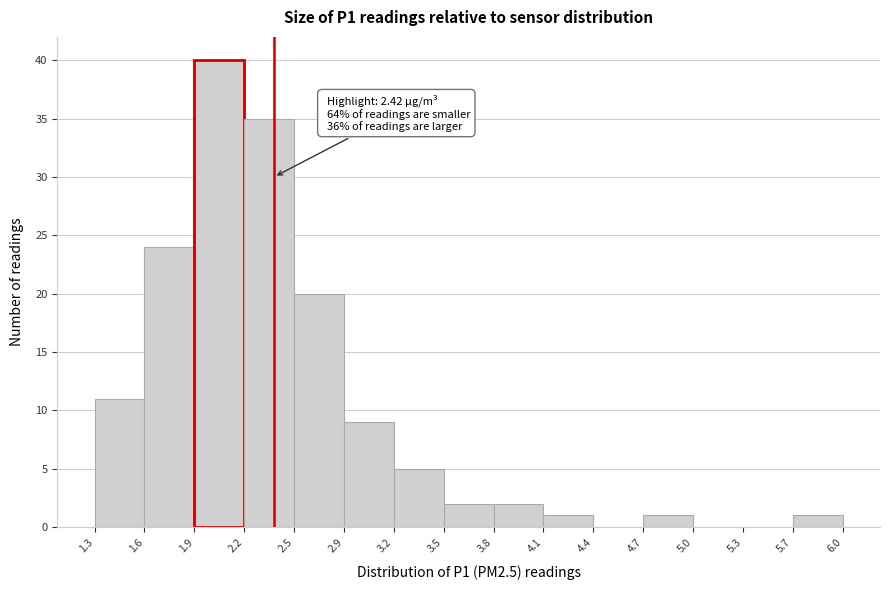

Over which range of the x-axis is the bar tallest?

1.9 to 2.2